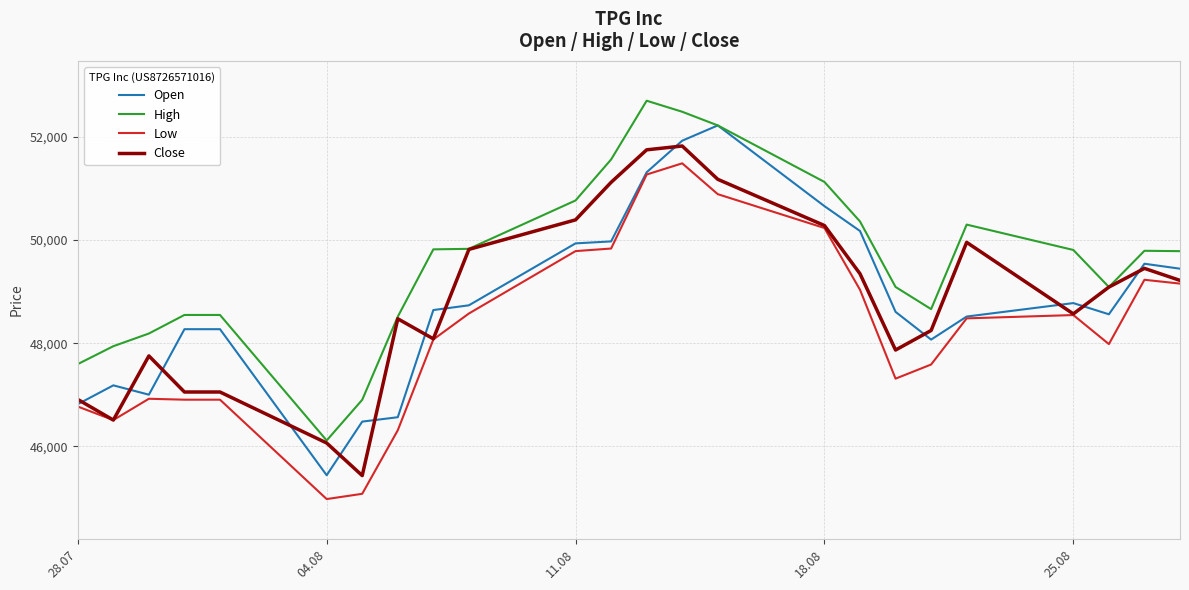

Which series has the largest total across all categories?

High